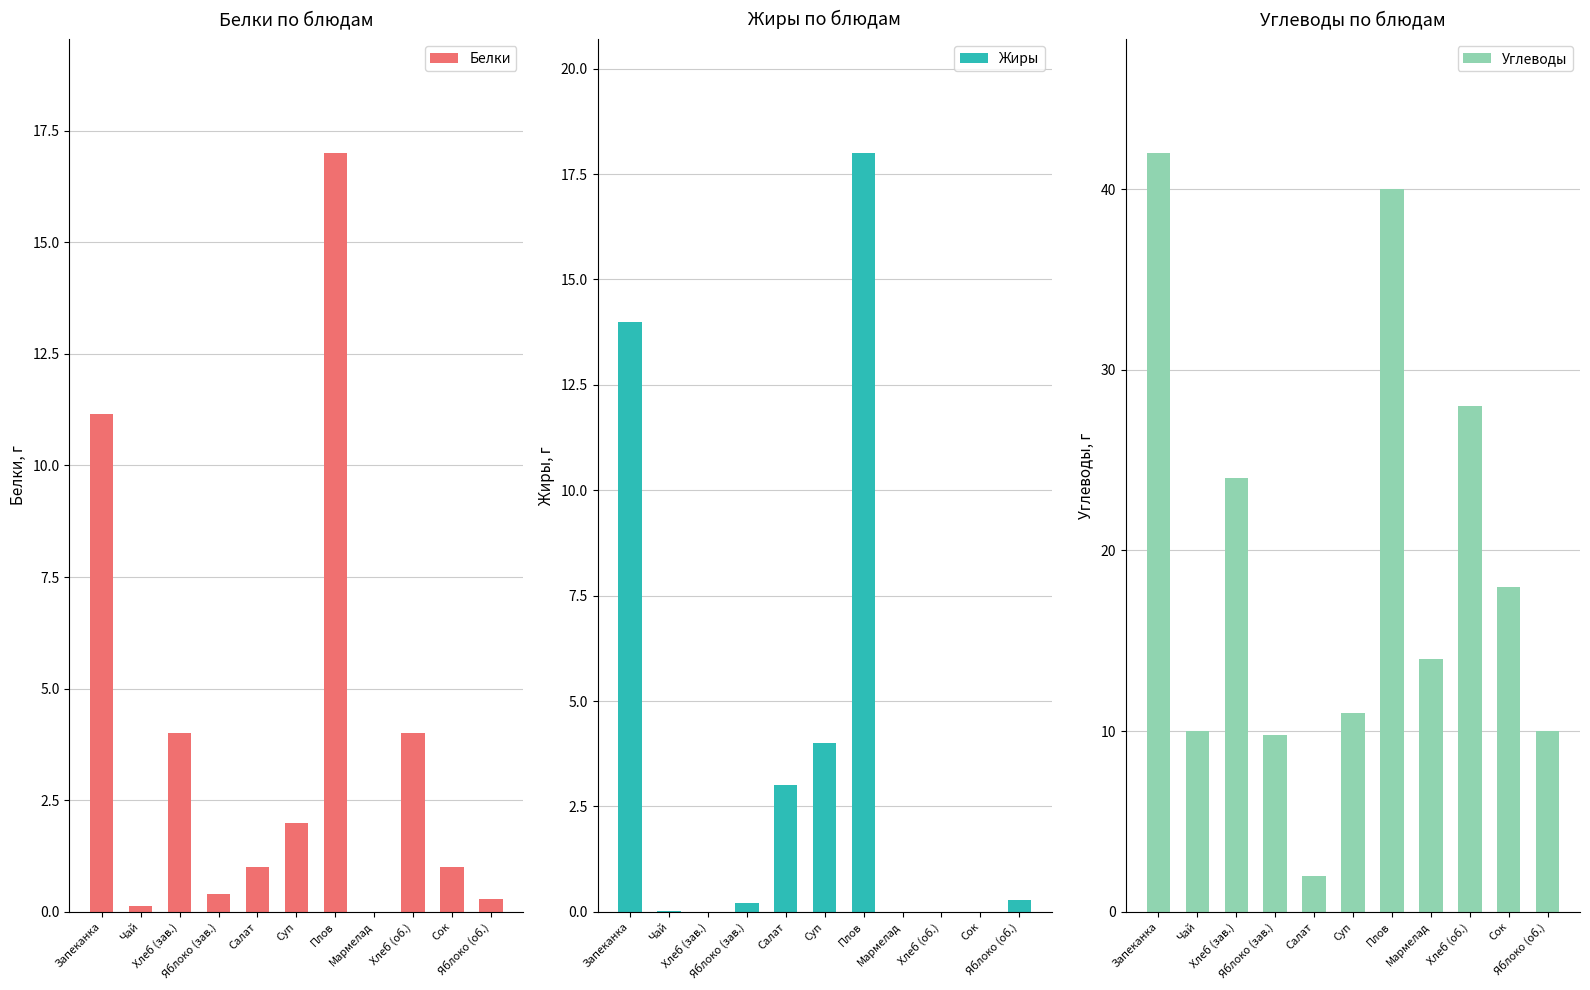

Which category has the lowest value across all series?

Мармелад